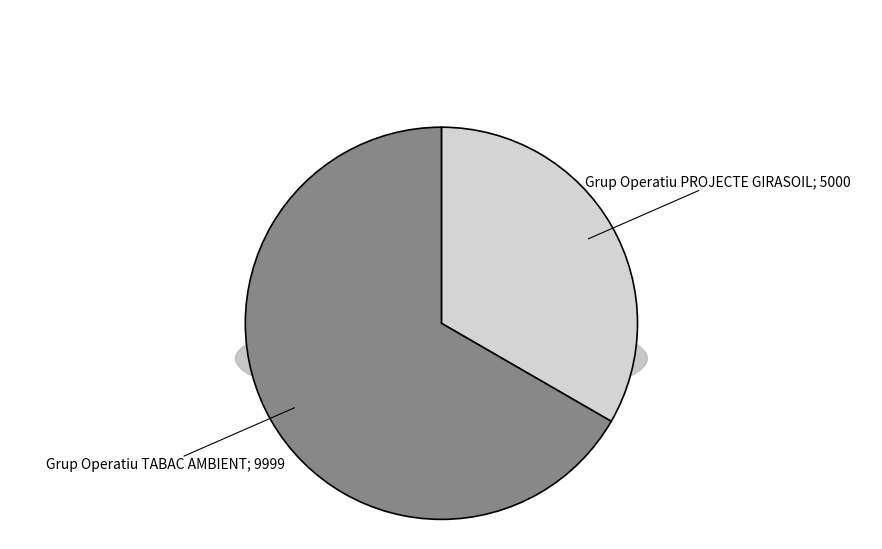

Approximately how many times larger is the value at Grup Operatiu PROJECTE GIRASOIL compared to Grup Operatiu TABAC AMBIENT?

0.5